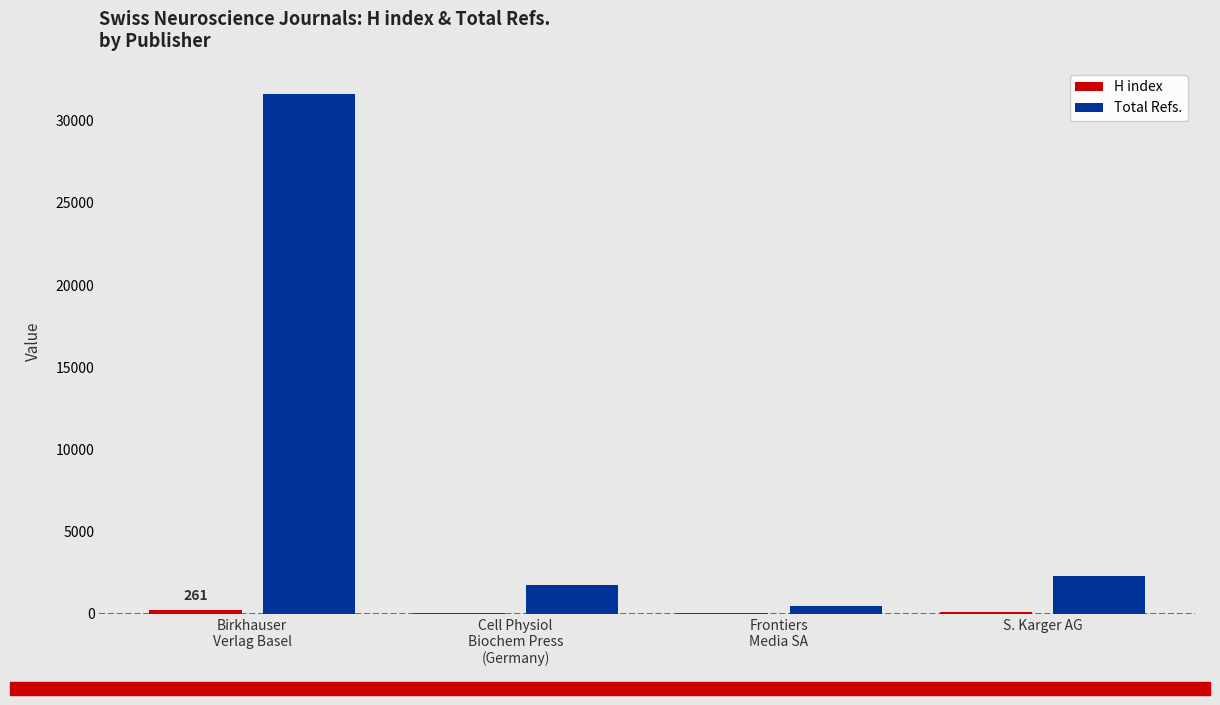

Which series has the widest spread of values?

Total Refs.